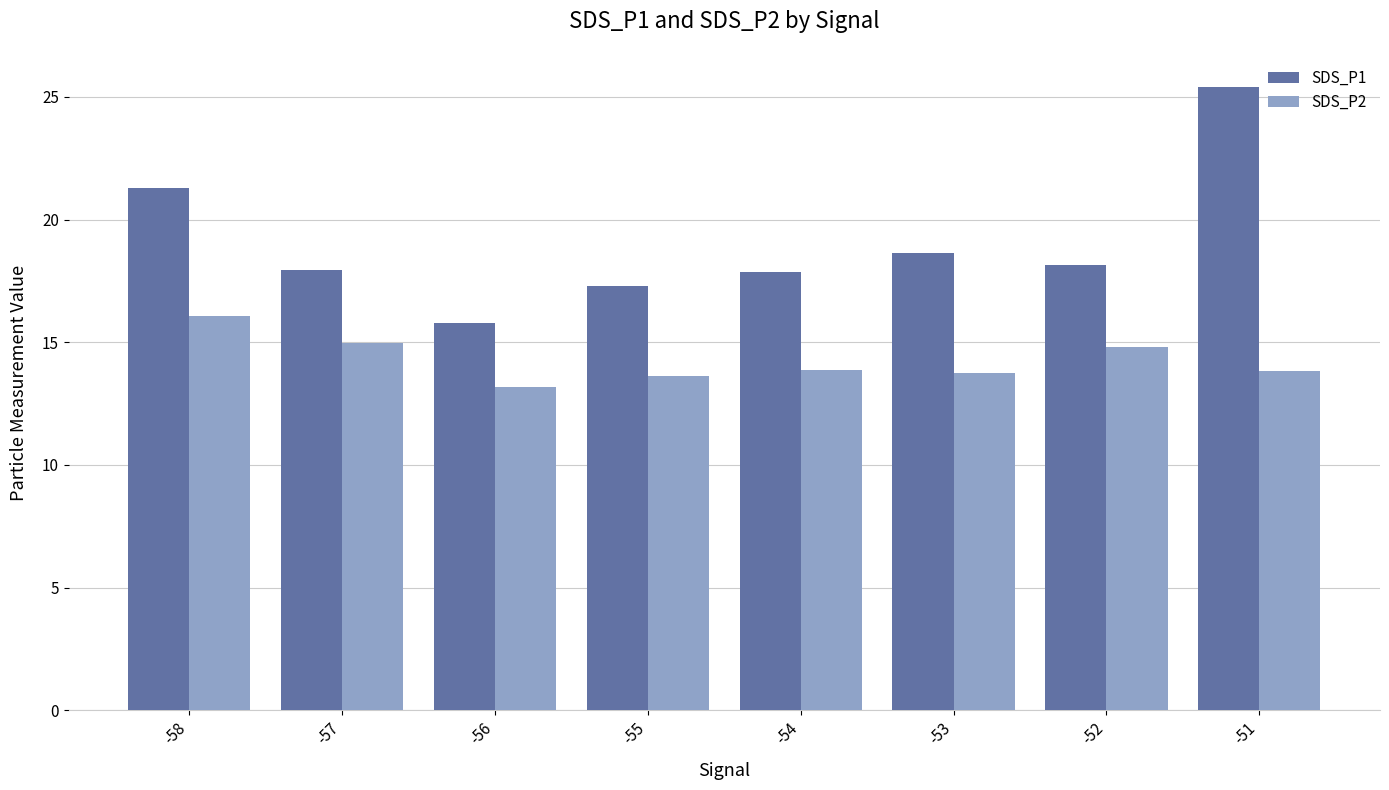

What are all the series names shown in the legend?

SDS_P1, SDS_P2